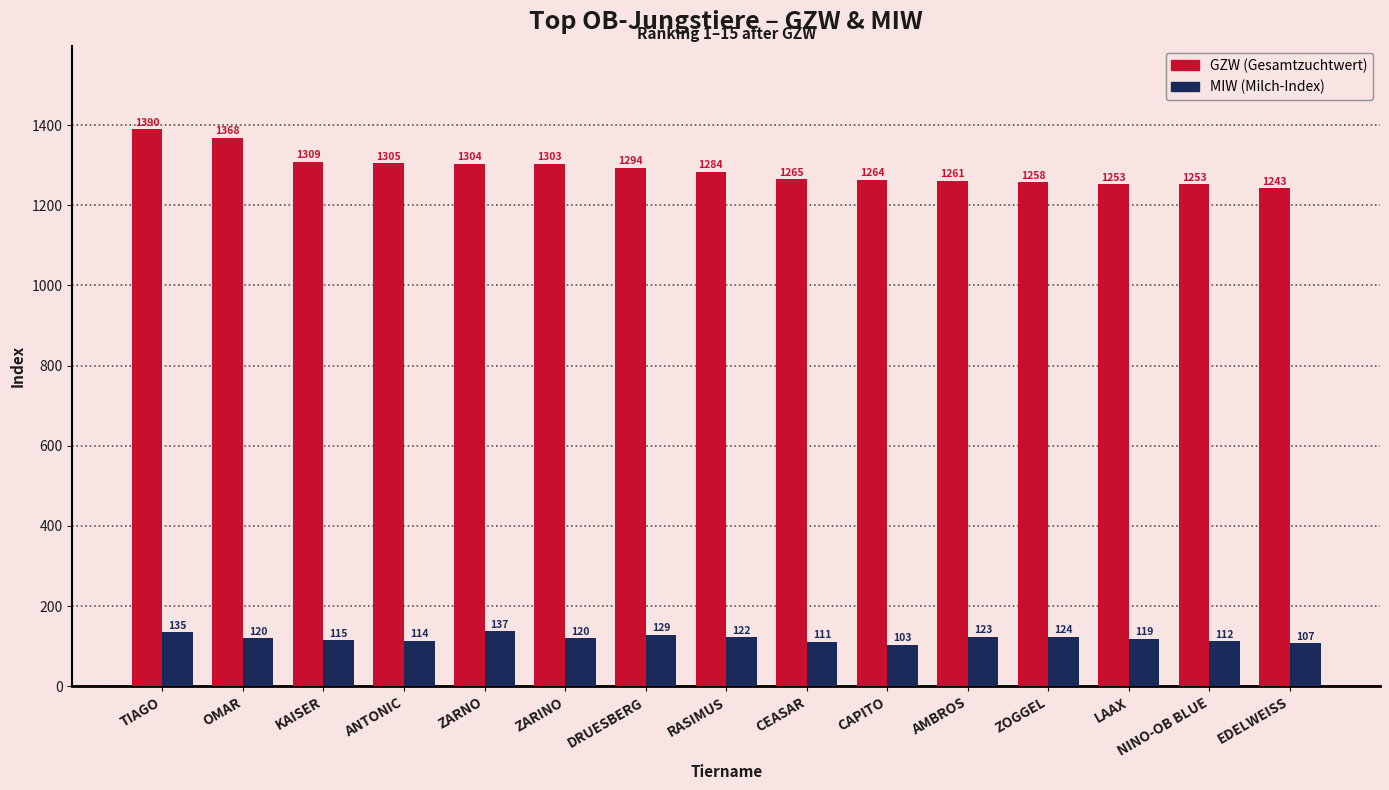

What is the spread (max minus min) of values at NINO-OB BLUE?

1141